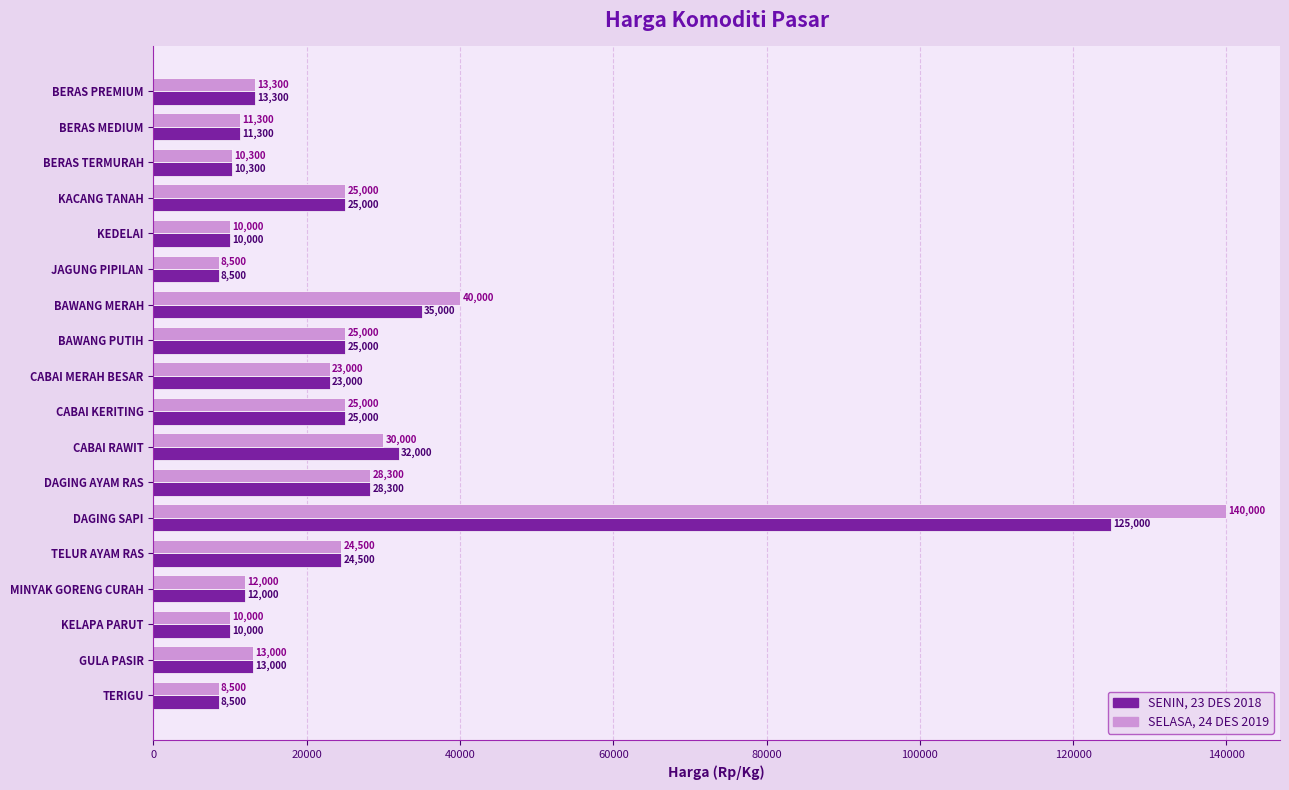

Which label corresponds to the largest value in the chart?

DAGING SAPI